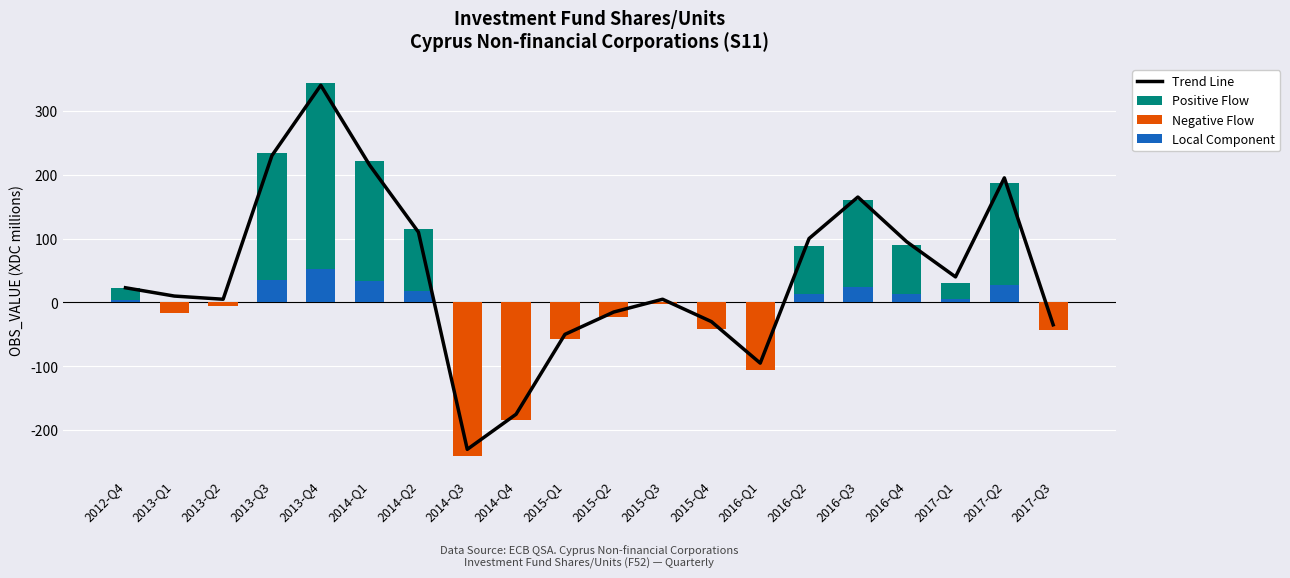

Rank the series at 2014-Q2 from lowest to highest value.

Negative Flow, Local Component, Trend Line, Positive Flow